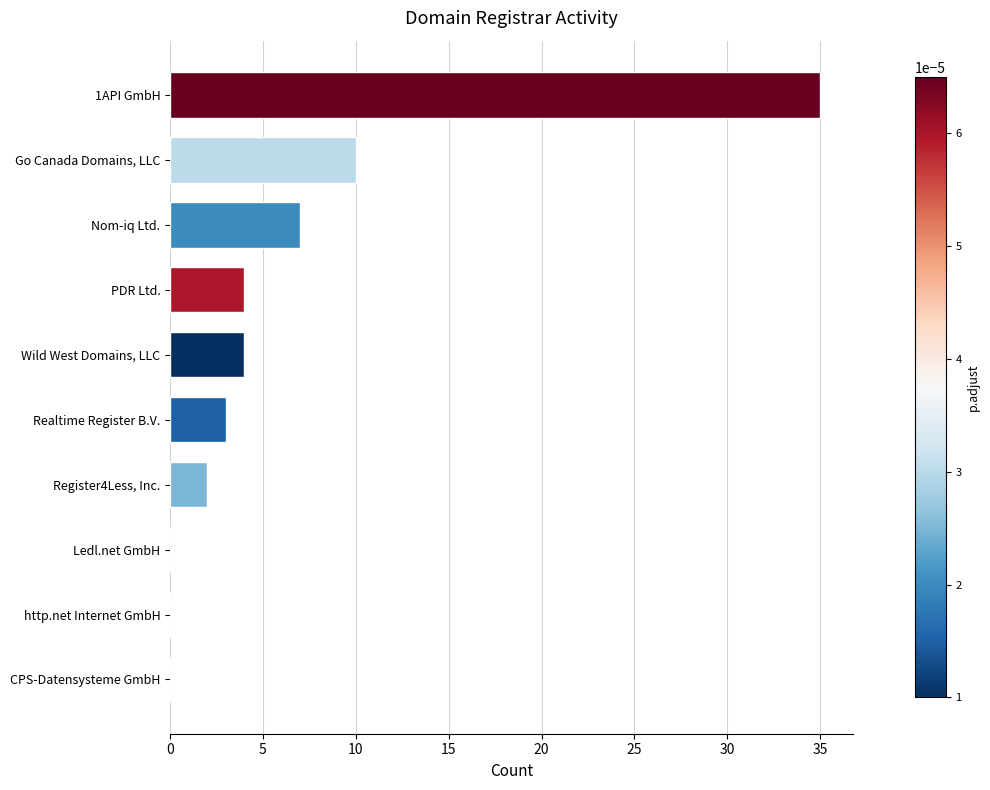

What is the change in value from Wild West Domains, LLC to Nom-iq Ltd.?

+3